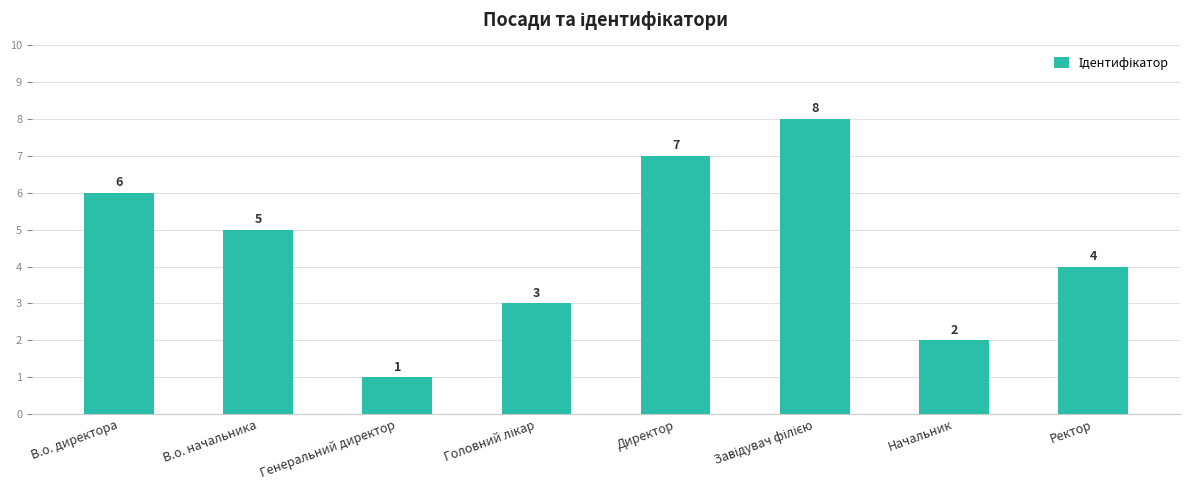

Approximately how many times larger is the value at Начальник compared to В.о. начальника?

0.4